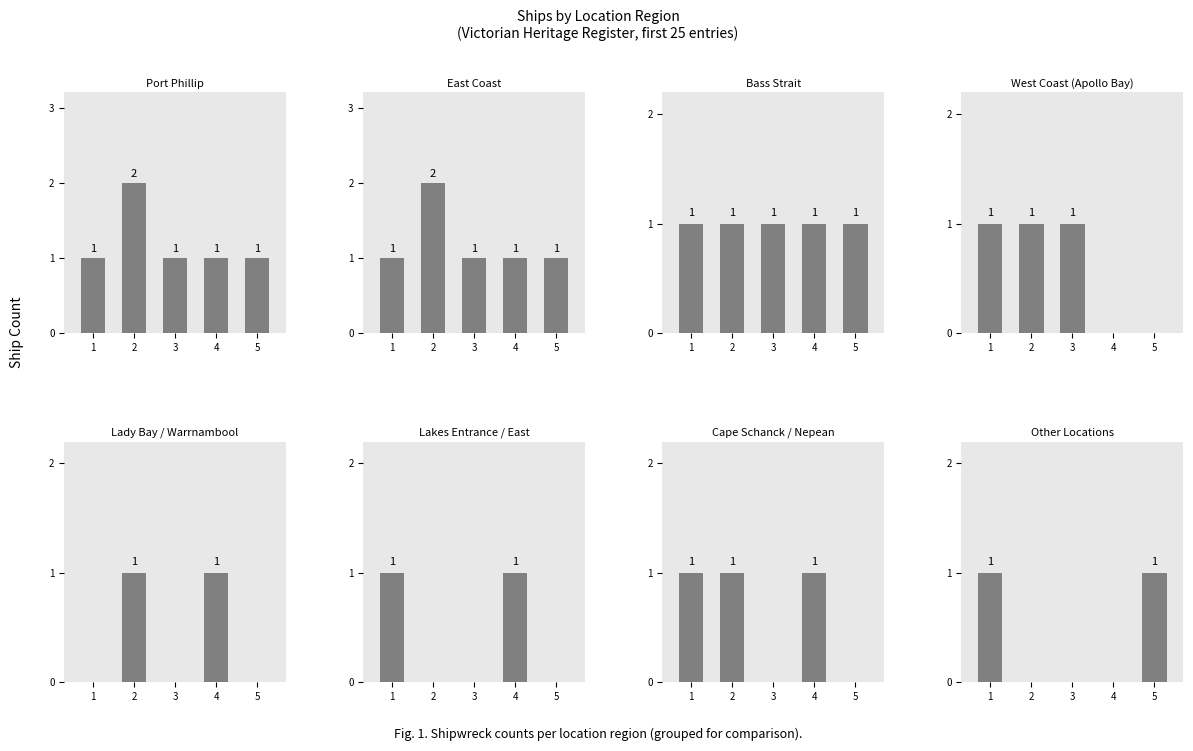

The chart shows a value of 9 at Bass Strait. True or false?

False